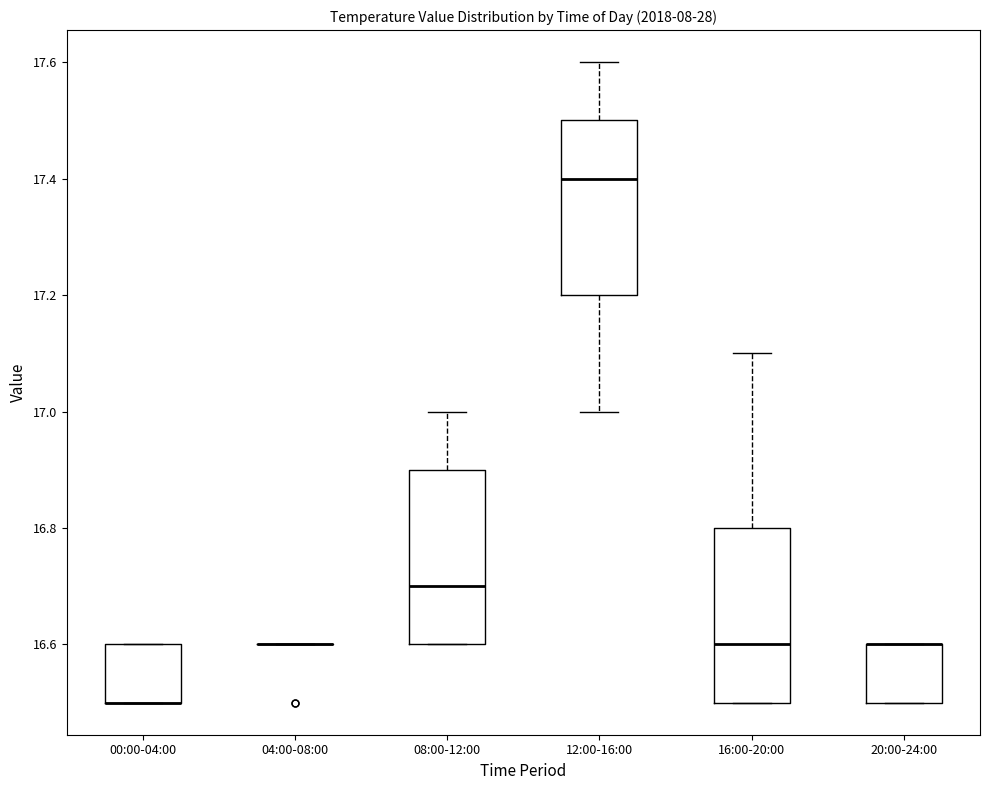

Reading left to right, transcribe this box plot: for each box, give where its median line is, the range the box spans, and where its two whiskers end, as read against the y-axis. The values are not printed on the chart, so give them approximately, as read against the axis.

00:00-04:00: median 16.5 (drawn on the box's lower edge), box 16.5 to 16.6, whiskers 16.5 to 16.6
04:00-08:00: box collapsed to a line at 16.6, whiskers 16.6 to 16.6
08:00-12:00: median 16.7, box 16.6 to 16.9, whiskers 16.6 to 17.0
12:00-16:00: median 17.4, box 17.2 to 17.5, whiskers 17.0 to 17.6
16:00-20:00: median 16.6, box 16.5 to 16.8, whiskers 16.5 to 17.1
20:00-24:00: median 16.6 (drawn on the box's upper edge), box 16.5 to 16.6, whiskers 16.5 to 16.6